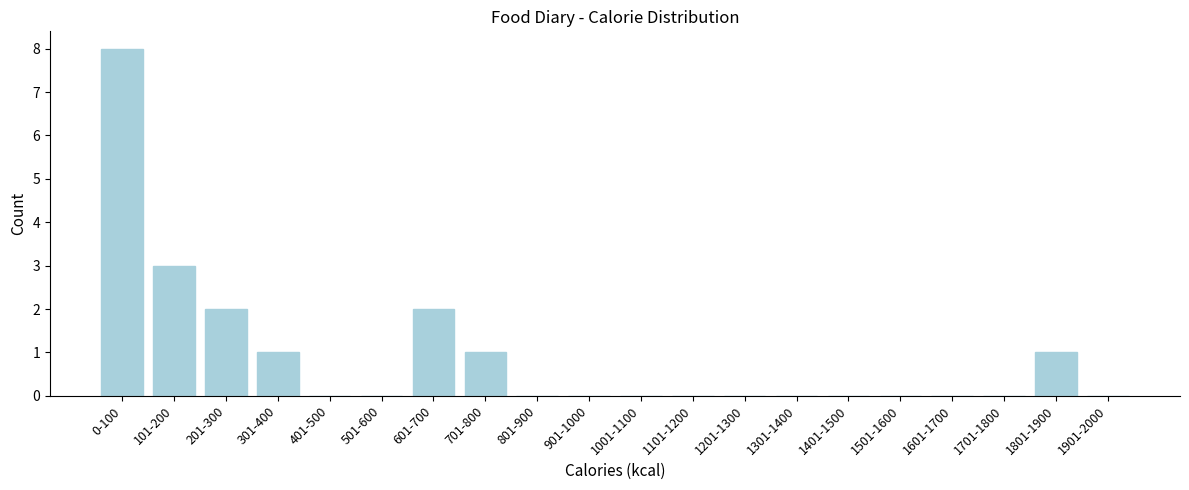

Reading right to left, what are all the values shown in this chart?

1901-2000=0	1801-1900=1	1701-1800=0	1601-1700=0	1501-1600=0	1401-1500=0	1301-1400=0	1201-1300=0	1101-1200=0	1001-1100=0	901-1000=0	801-900=0	701-800=1	601-700=2	501-600=0	401-500=0	301-400=1	201-300=2	101-200=3	0-100=8